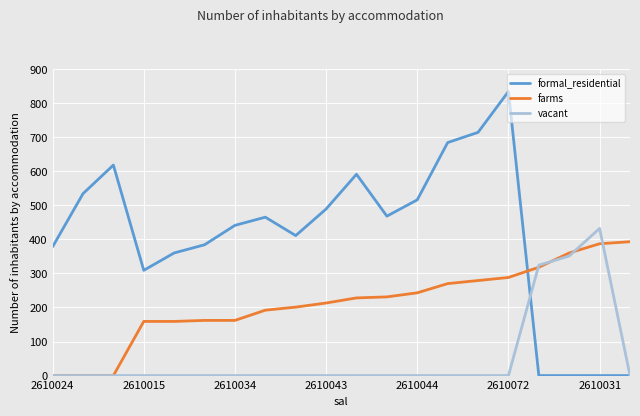

Rank the series by their average value, from highest to lowest.

formal_residential, farms, vacant